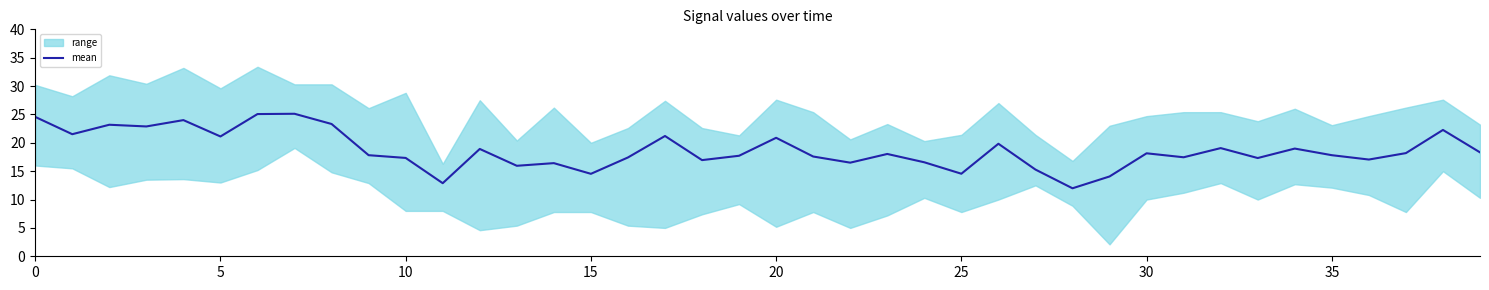

What is the change in value from 25 to 27?

+0.7